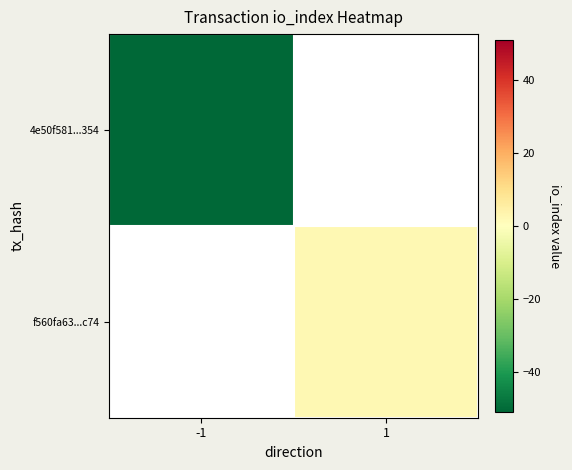

What is the lowest value of the 4e50f581...354 series?

-51.0